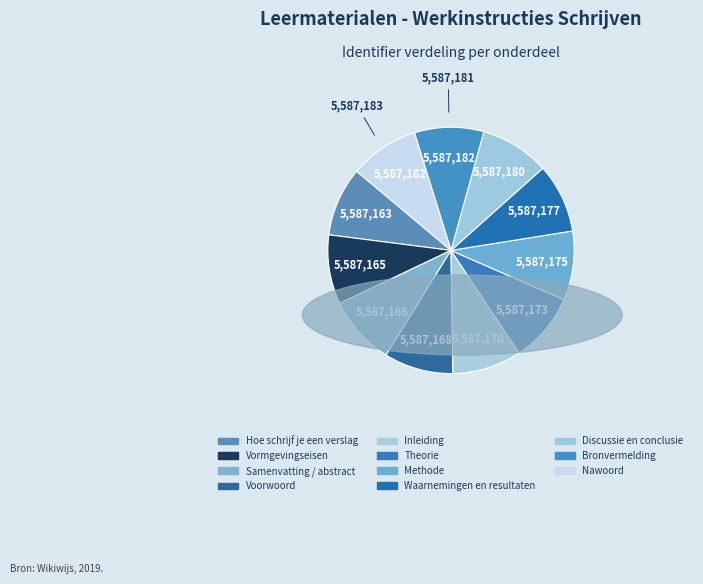

Count the number of slices in the pie.

11